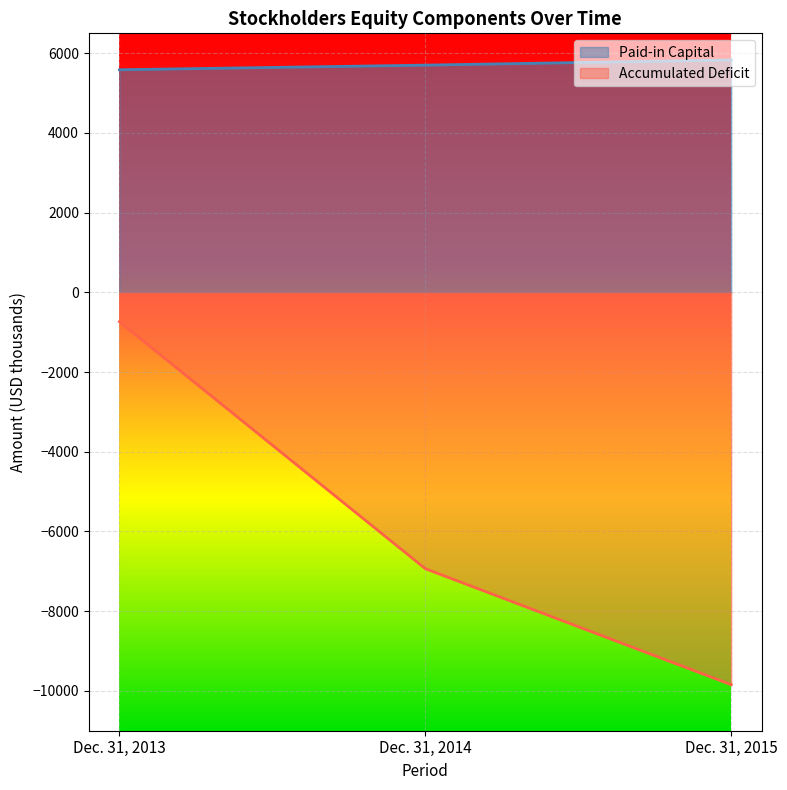

Reading left to right, what are all the values shown in this chart?

Paid-in Capital: Dec. 31, 2013=5586	Dec. 31, 2014=5702	Dec. 31, 2015=5832
Accumulated Deficit: Dec. 31, 2013=-735	Dec. 31, 2014=-6934	Dec. 31, 2015=-9845